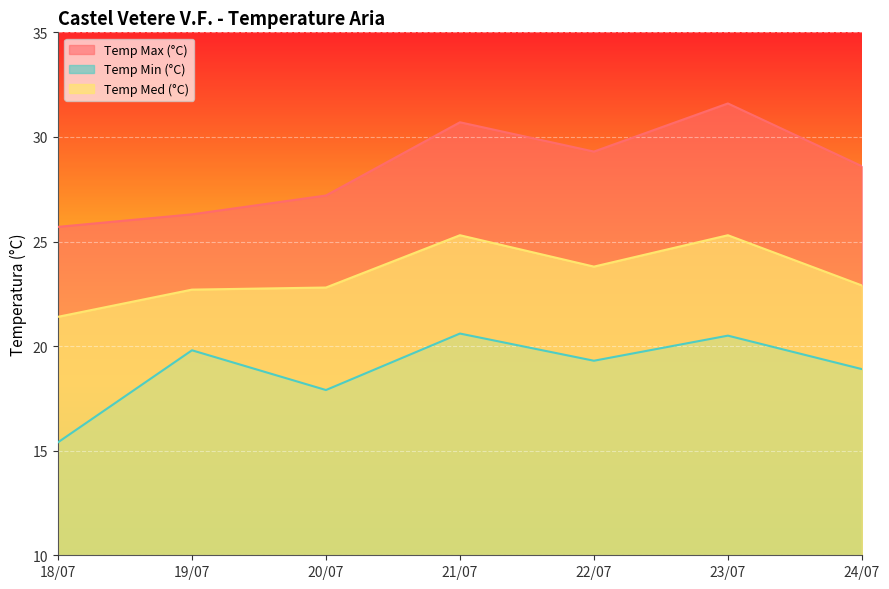

What is the sum of the Temp Med (°C) values at 22/07 and 18/07?

45.2